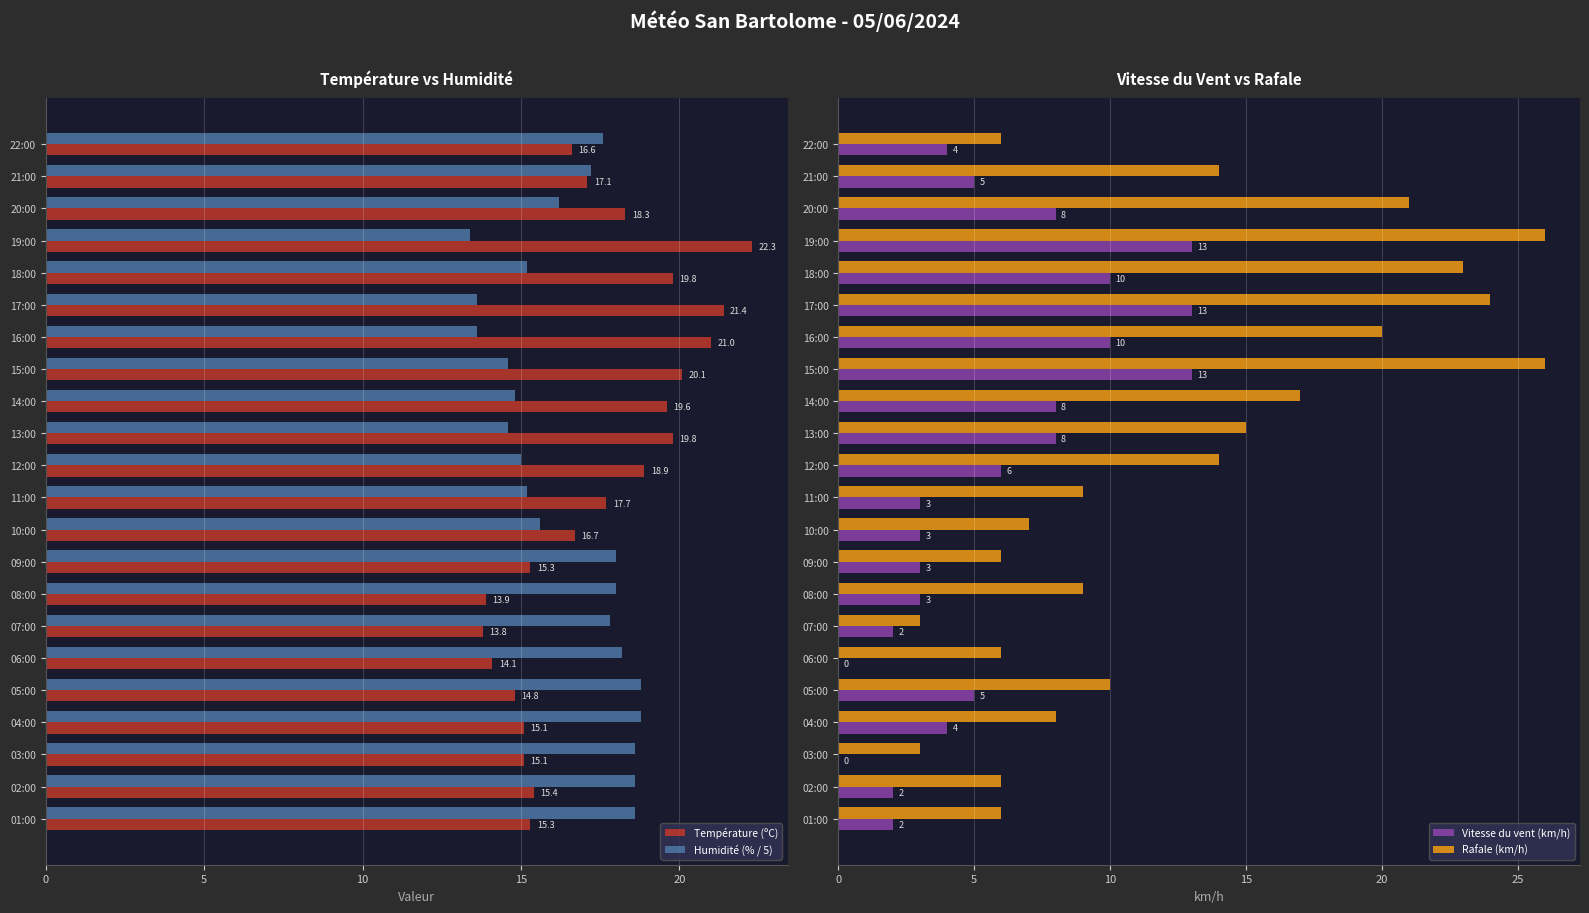

What is the highest value of the Rafale (km/h) series?

26